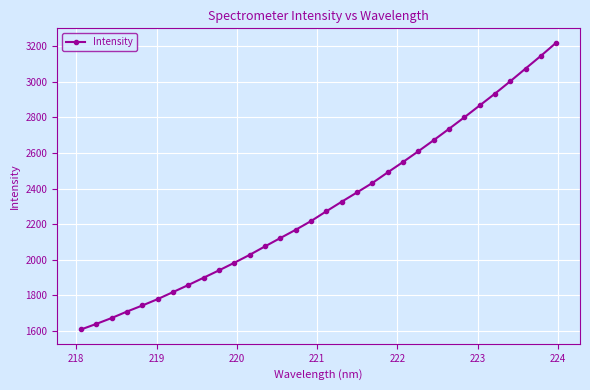

What is the maximum value shown in the chart?

3220.2